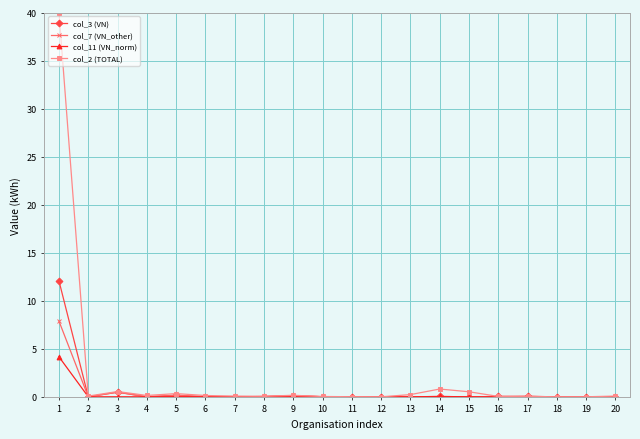

True or false: col_7 (VN_other) has more than 2 interior local peaks.

True